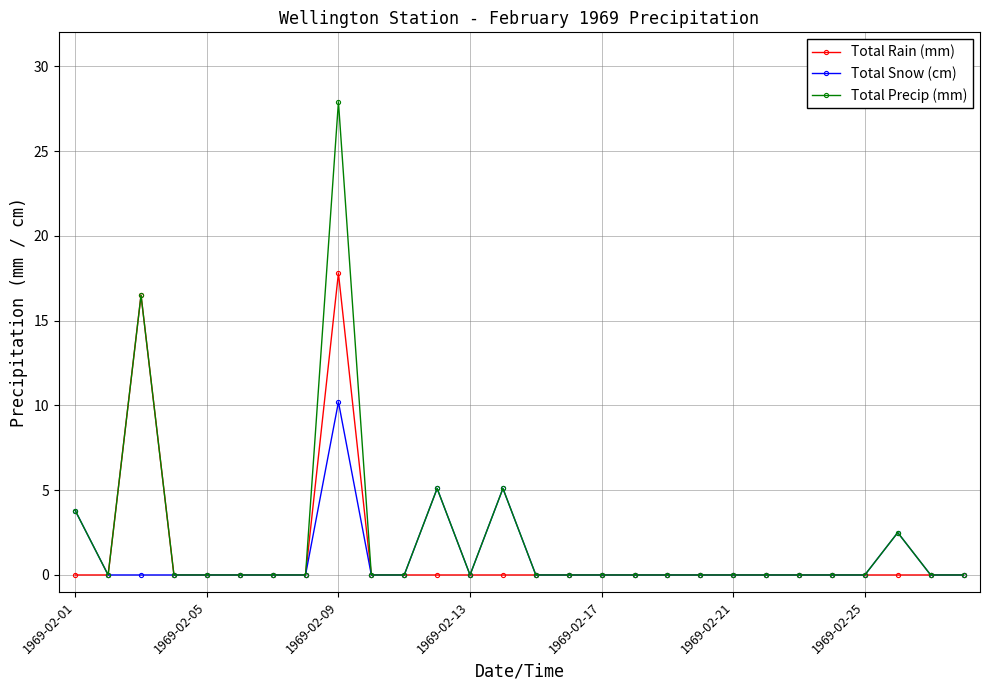

Which series has the largest range (max minus min)?

Total Precip (mm)